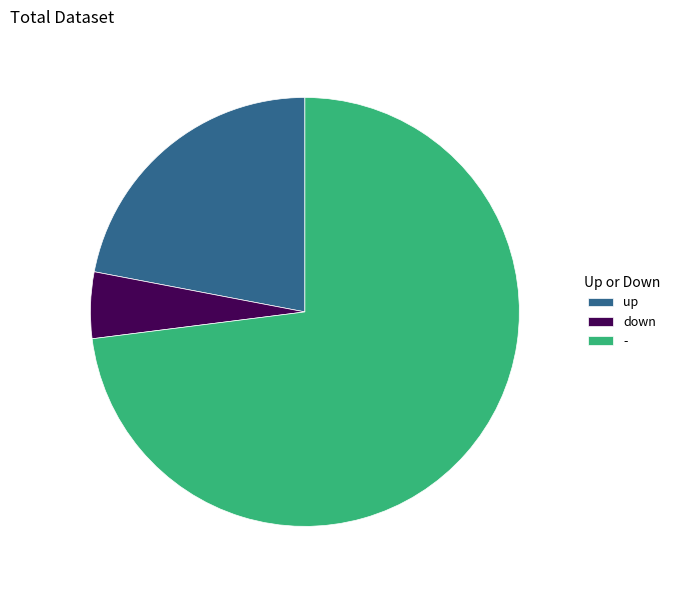

Which category accounts for the majority?

-